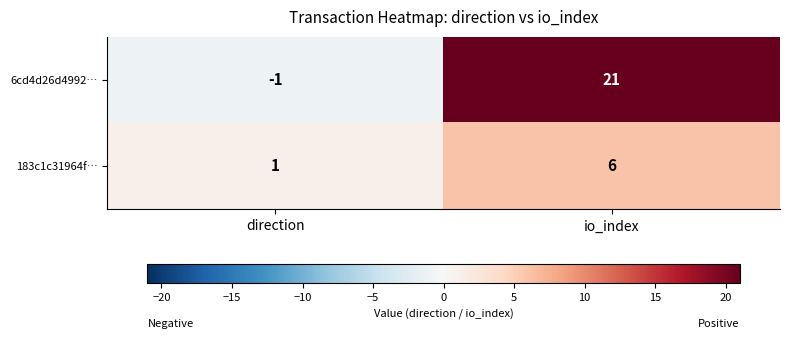

True or false: 183c1c31964f… has a value of 1 at direction.

True